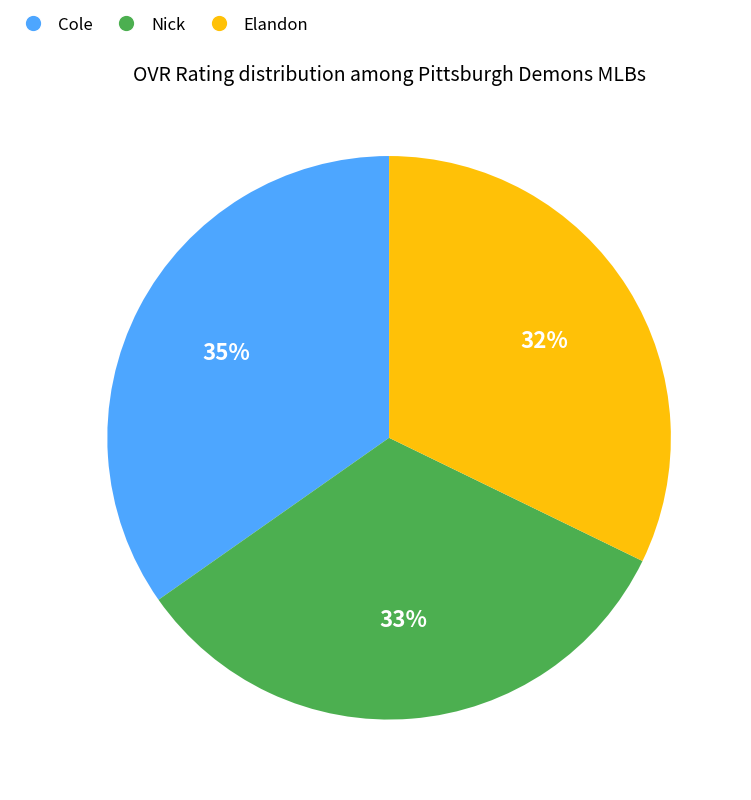

Rank the categories by value from highest to lowest.

Cole, Nick, Elandon